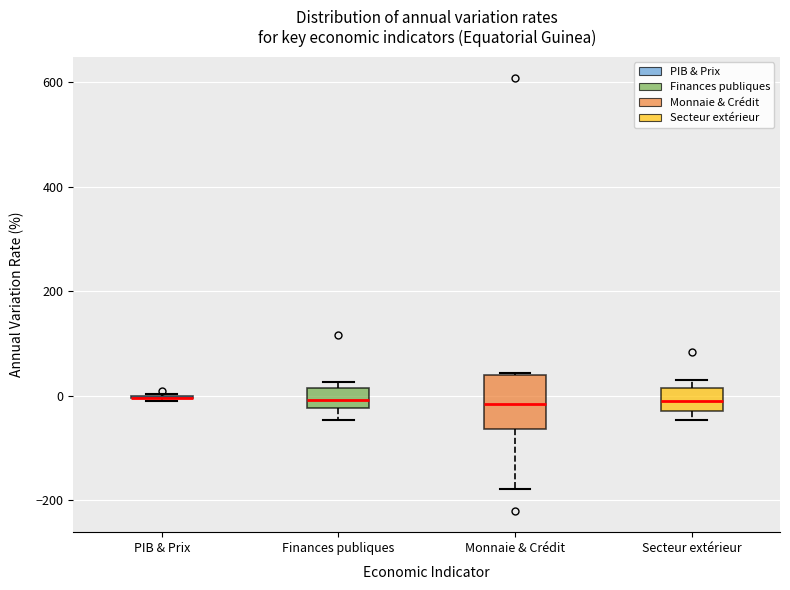

Reading left to right, transcribe this box plot: for each box, give where its median line is, the range the box spans, and where its two whiskers end, as read against the y-axis. The values are not printed on the chart, so give them approximately, as read against the axis.

PIB & Prix: box collapsed to a line at 0, whiskers 0 to 0
Finances publiques: median 0, box -20 to 20, whiskers -40 to 20 (just above the box's upper edge)
Monnaie & Crédit: median -20, box -60 to 40, whiskers -180 to 40
Secteur extérieur: median 0, box -20 to 20, whiskers -40 to 20 (just above the box's upper edge)